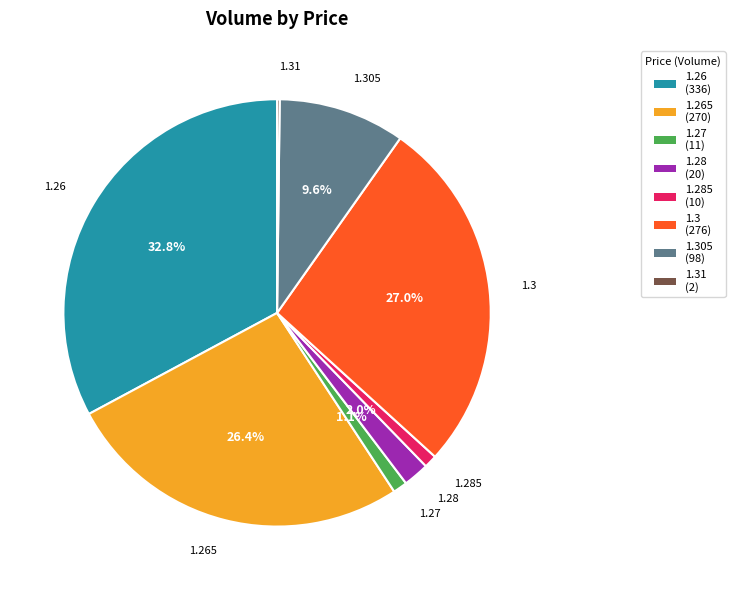

Is it true that 1.26 is 33% of the pie?

True